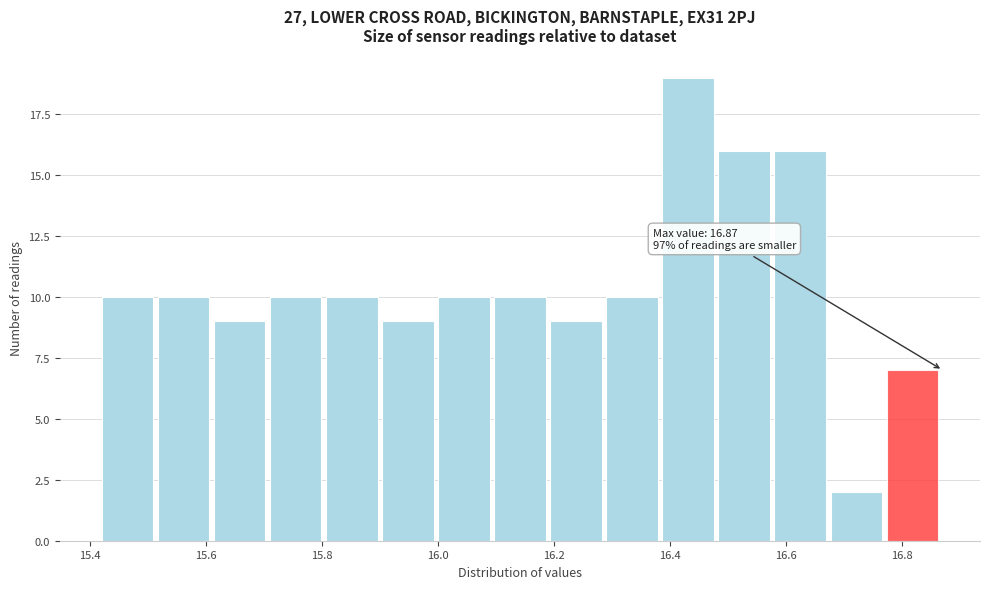

Over which range of the x-axis is the bar tallest?

16.38 to 16.48